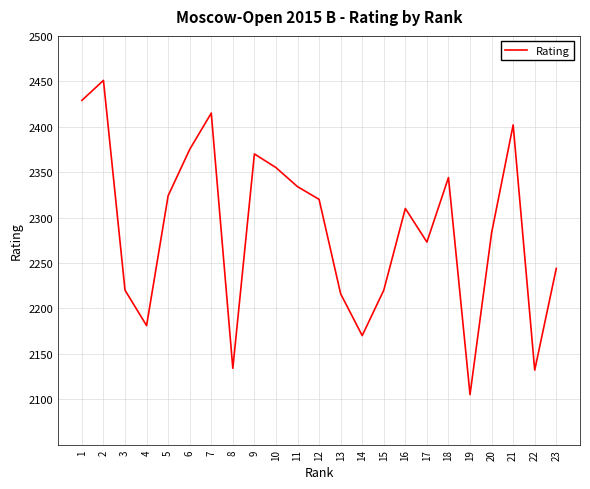

Is this an area chart (filled region under the line)?

No